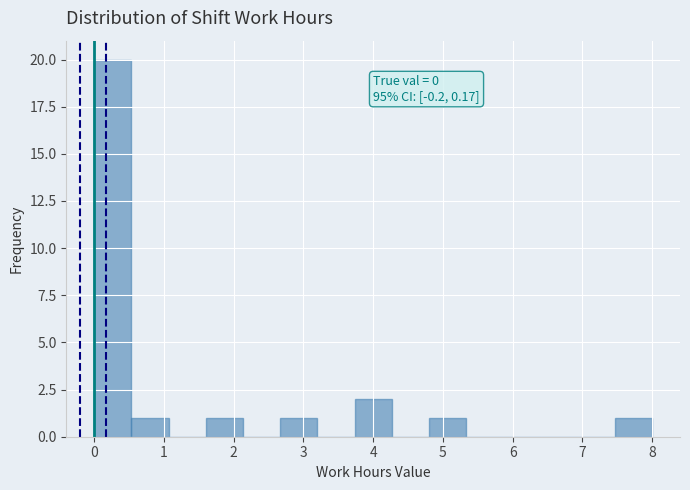

Over which range of the x-axis is the bar tallest?

0.0 to 0.5